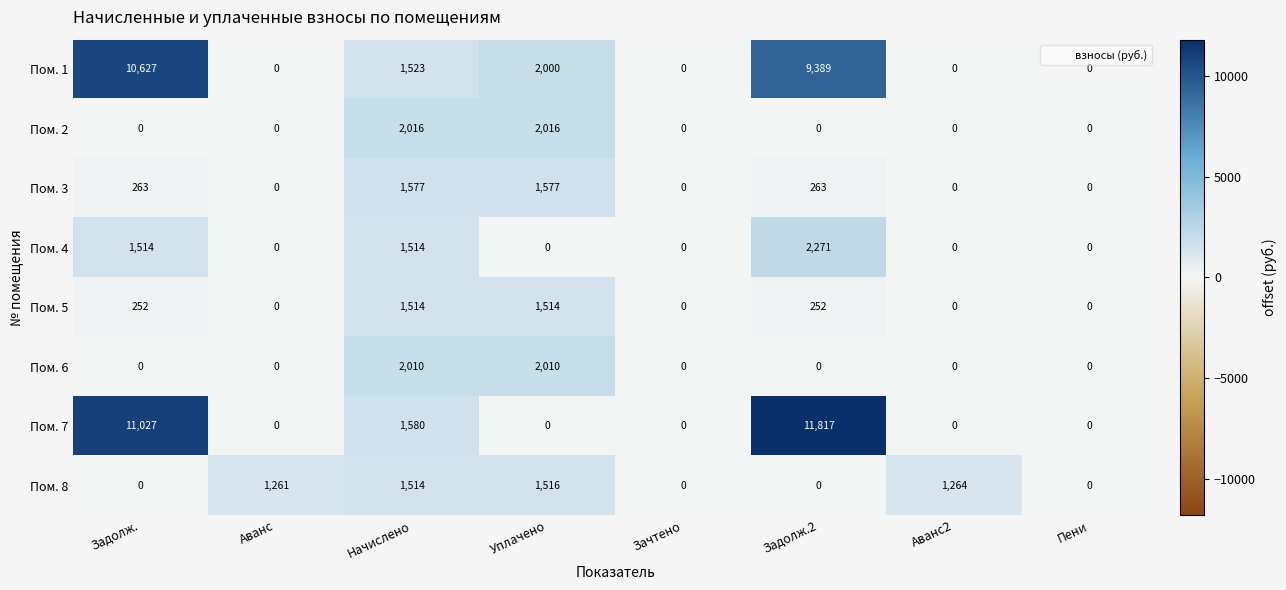

What is the difference between the maximum and minimum values in the Пом. 1 series?

10627